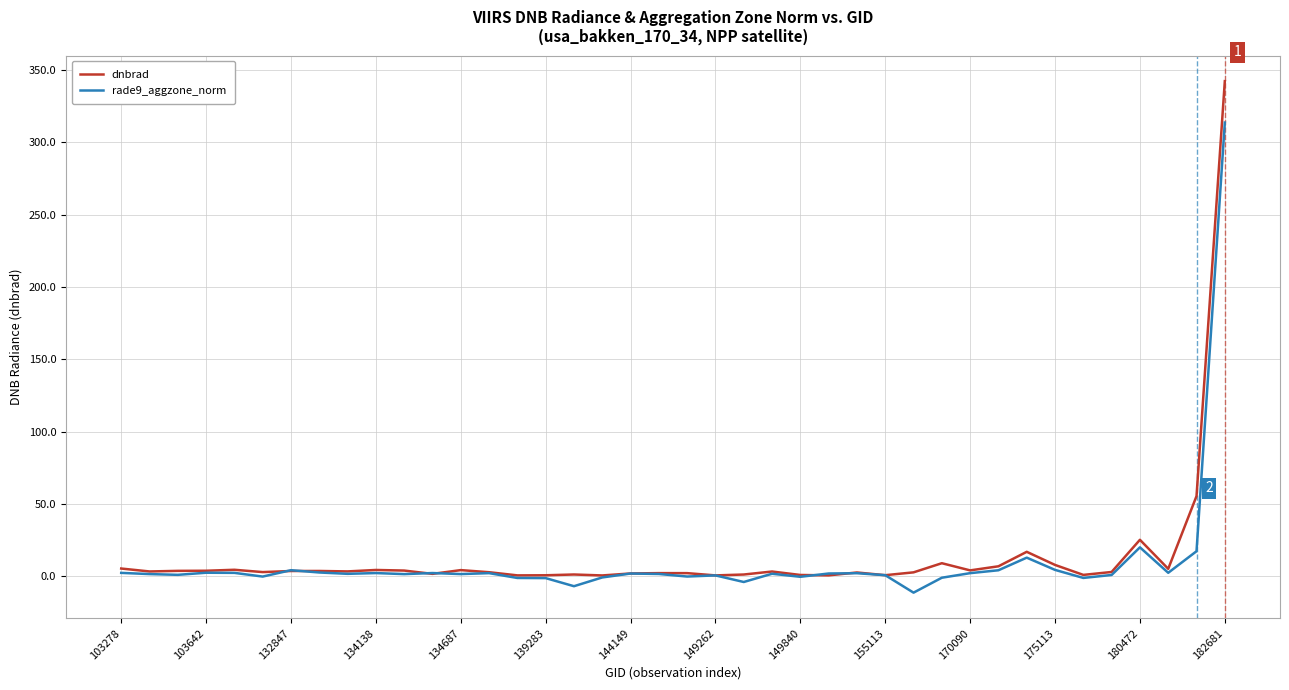

Count the number of data series in this chart.

2